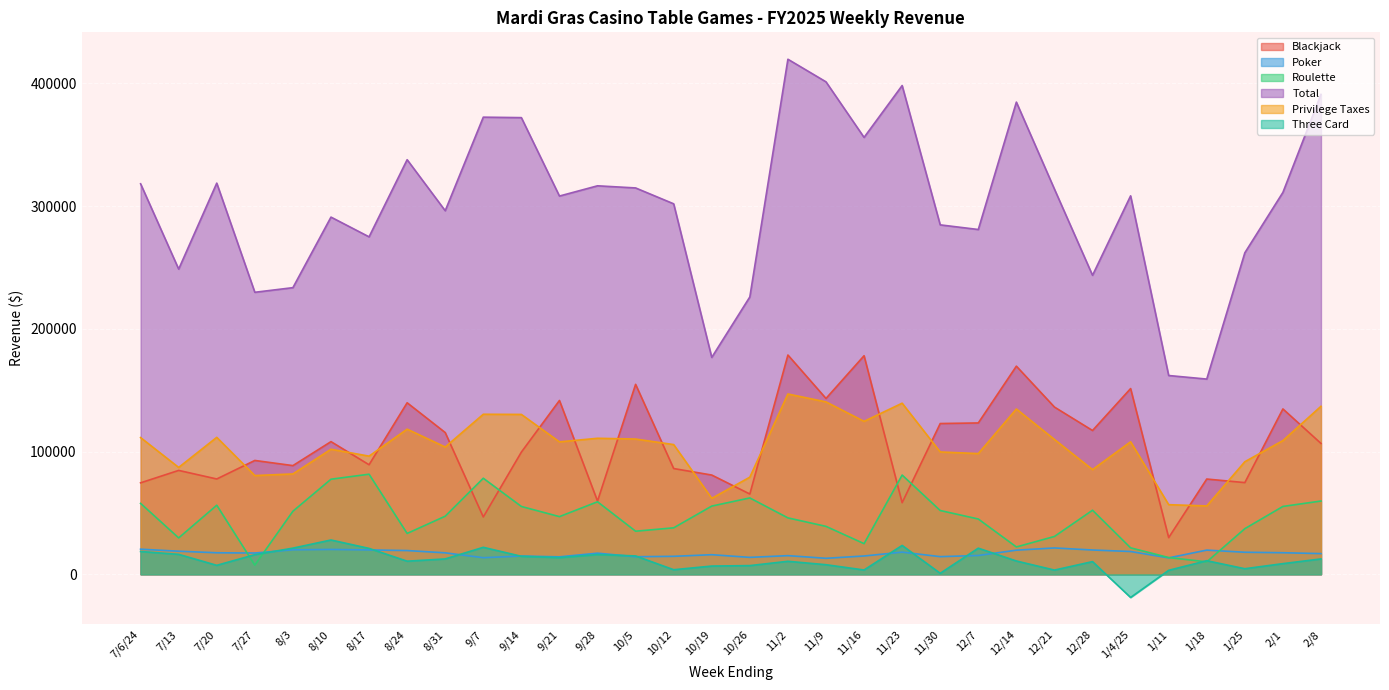

What are all the series names shown in the legend?

Blackjack, Poker, Roulette, Total, Privilege Taxes, Three Card